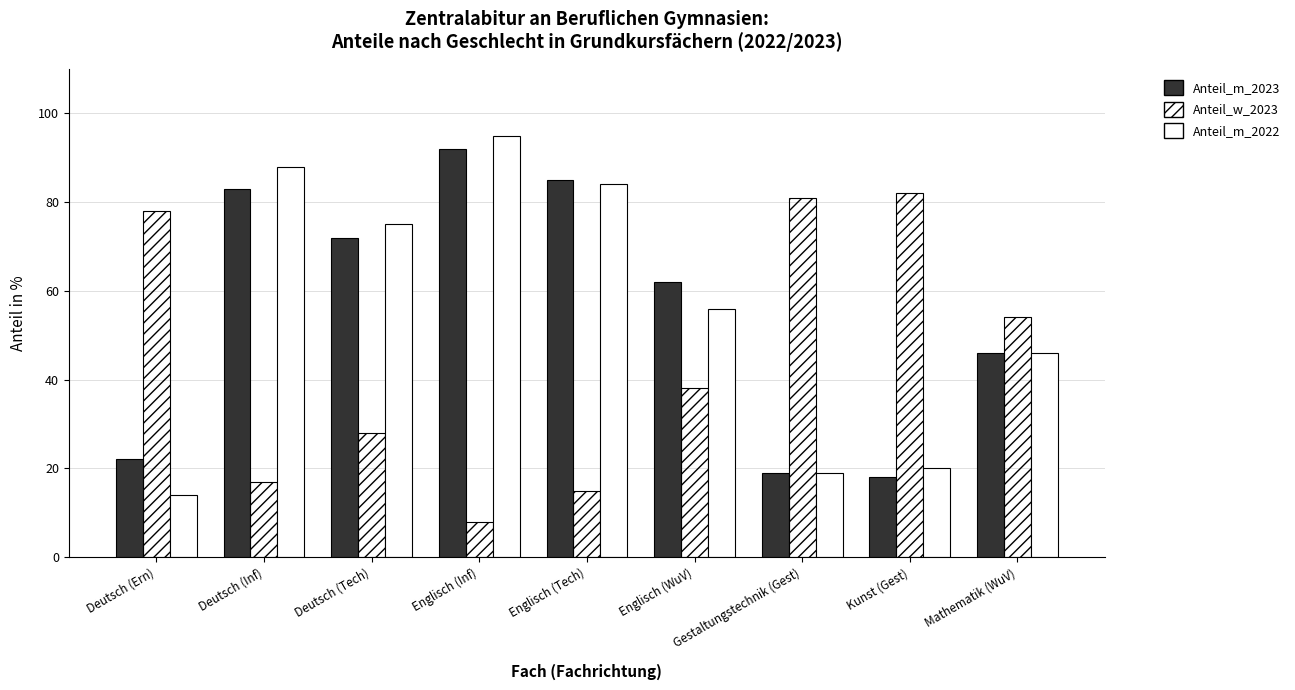

What is the spread (max minus min) of values at Englisch (WuV)?

24